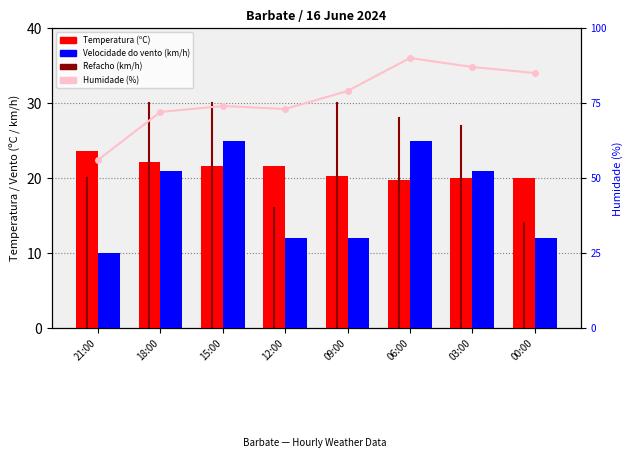

Reading left to right, extract all data points from this chart.

Temperatura (ºC): 21:00=23.6	18:00=22.1	15:00=21.6	12:00=21.6	09:00=20.3	06:00=19.8	03:00=20.0	00:00=20.0
Velocidade do vento (km/h): 21:00=10.0	18:00=21.0	15:00=25.0	12:00=12.0	09:00=12.0	06:00=25.0	03:00=21.0	00:00=12.0
Humidade (%): 21:00=56.0	18:00=72.0	15:00=74.0	12:00=73.0	09:00=79.0	06:00=90.0	03:00=87.0	00:00=85.0